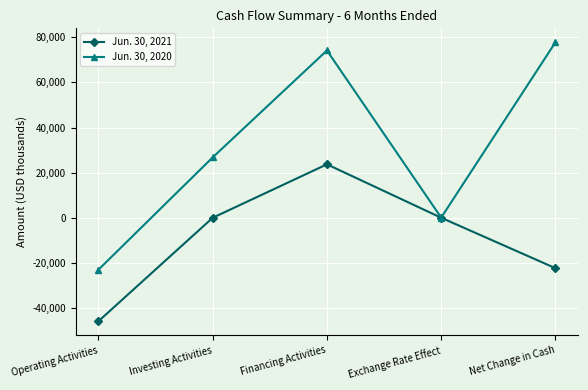

Which series has the widest spread of values?

Jun. 30, 2020